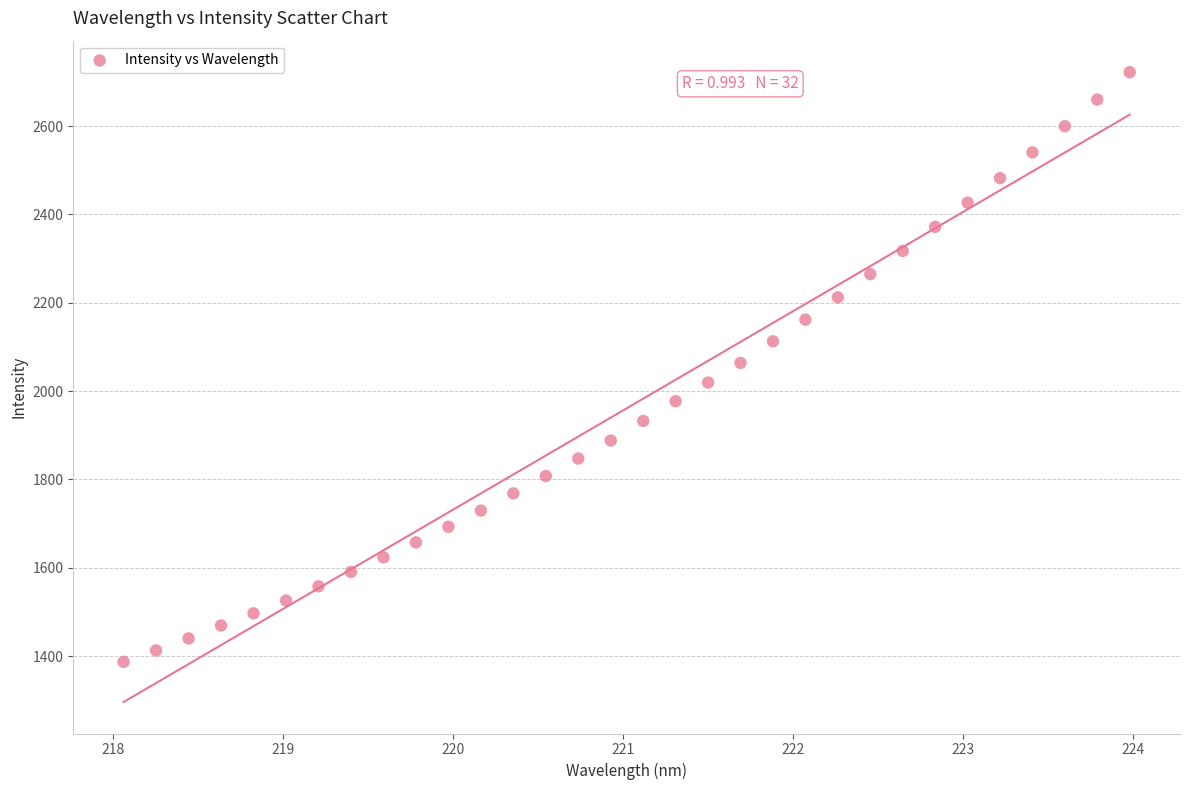

What is the range of Y values (max minus min)?

1335.0